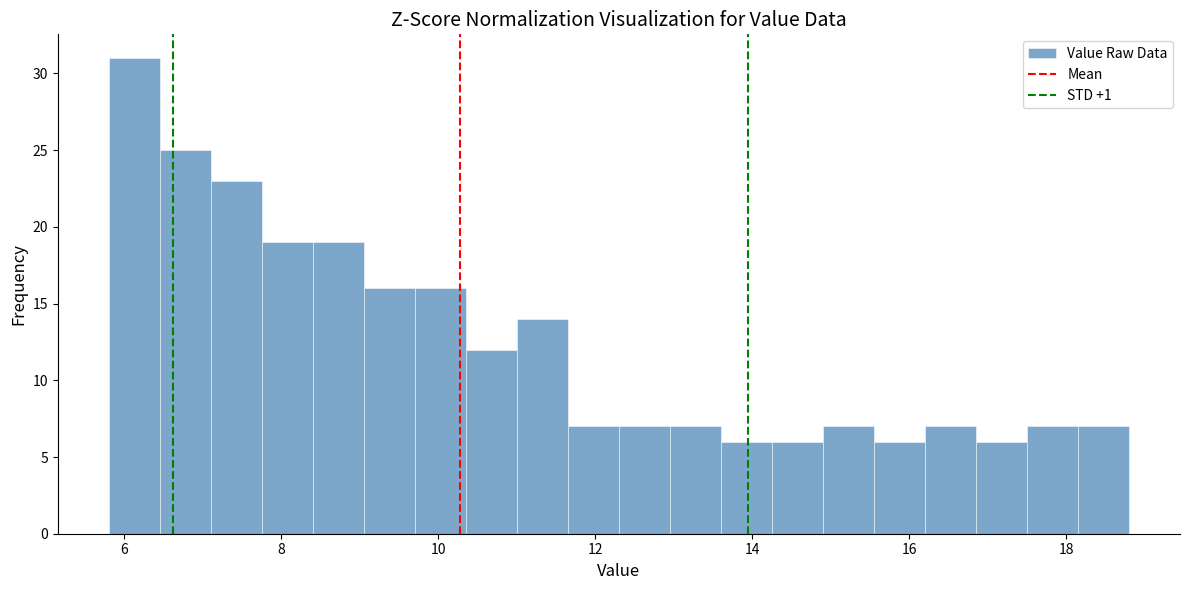

Around what value on the x-axis is the tallest bar? Give the approximate position of its centre, as read against the axis.

6.2